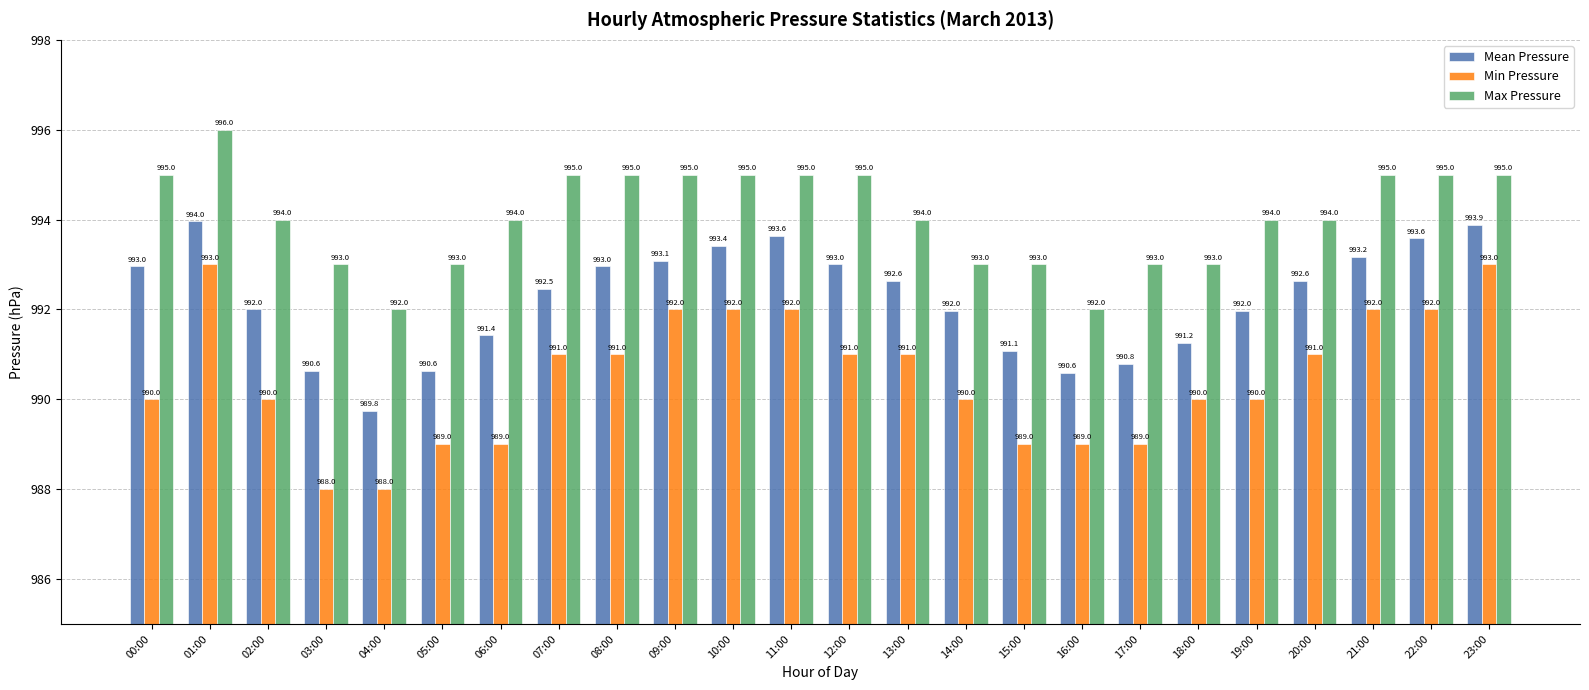

What is the label of the 1st bar from the right?

23:00